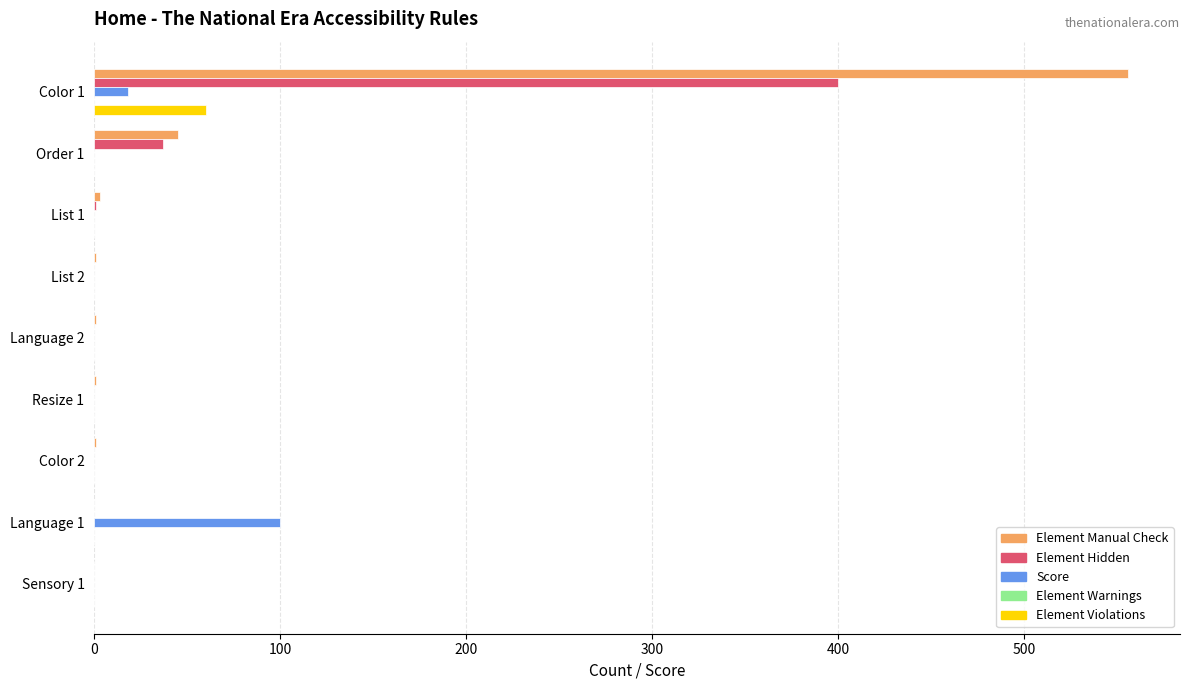

The value of Score at Order 1 is 0. True or false?

True